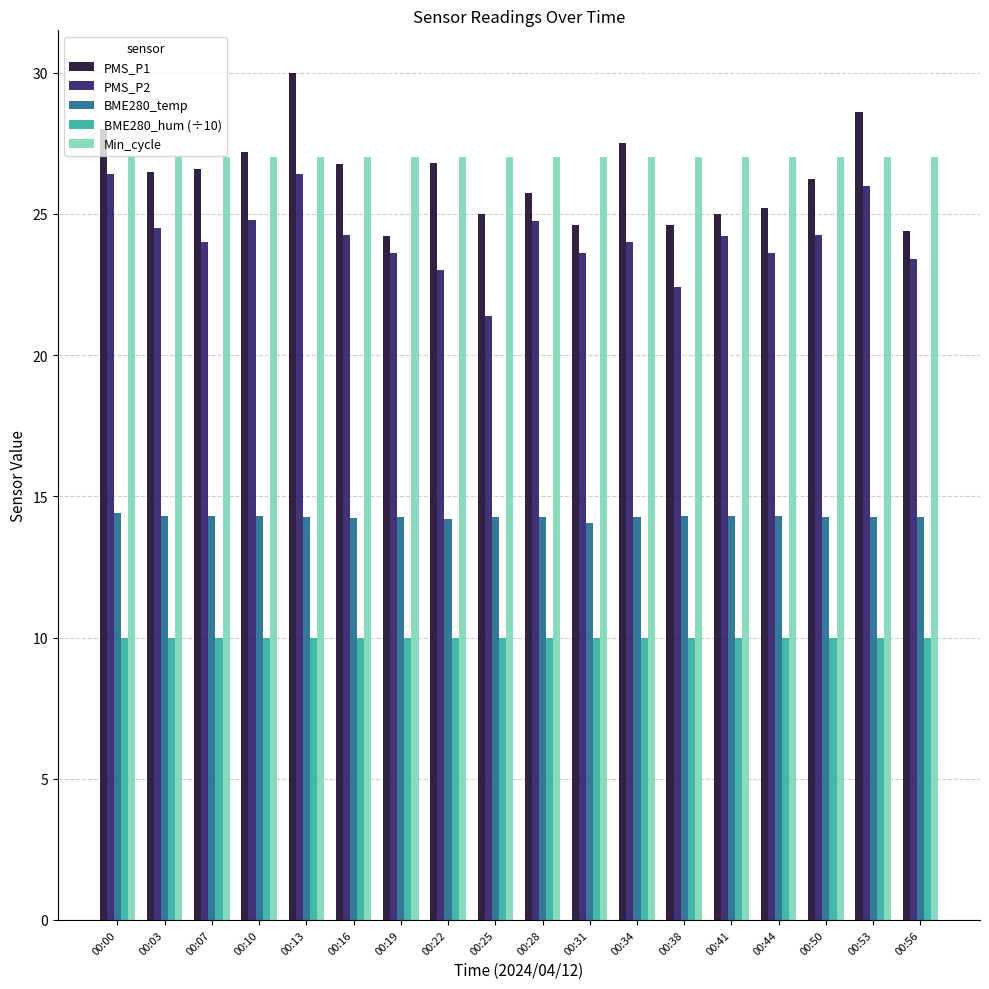

How many groups of bars are there?

18